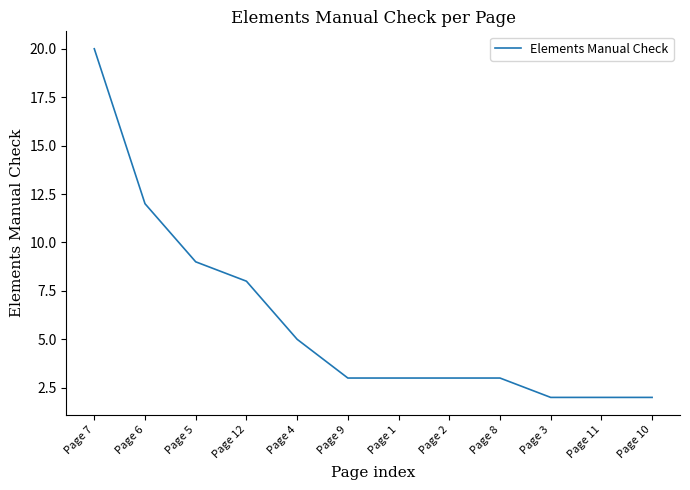

What is the difference between the maximum and minimum values?

18